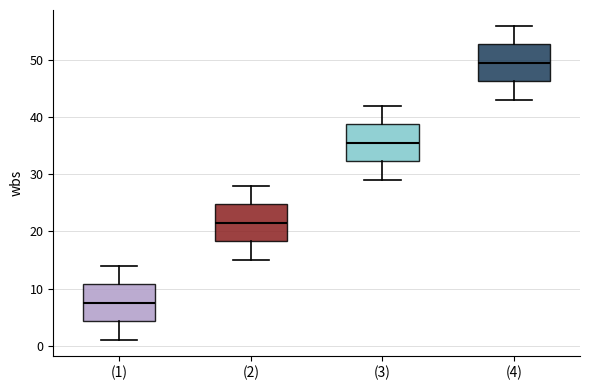

Where is the lower edge of the box for (4) on the y-axis? The values are not printed on the chart, so give them approximately, as read against the axis.

46